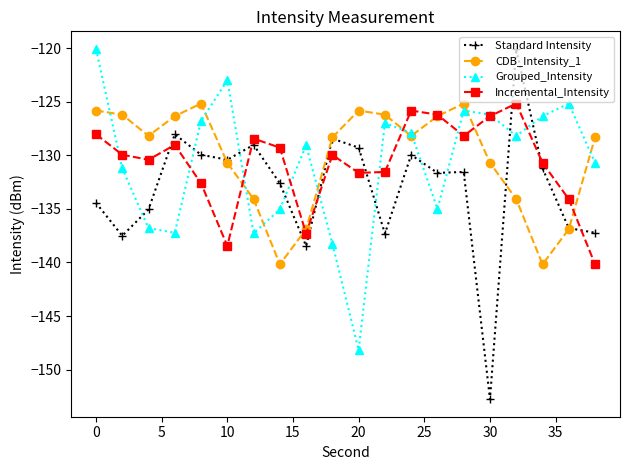

What is the minimum value for CDB_Intensity_1?

-140.2